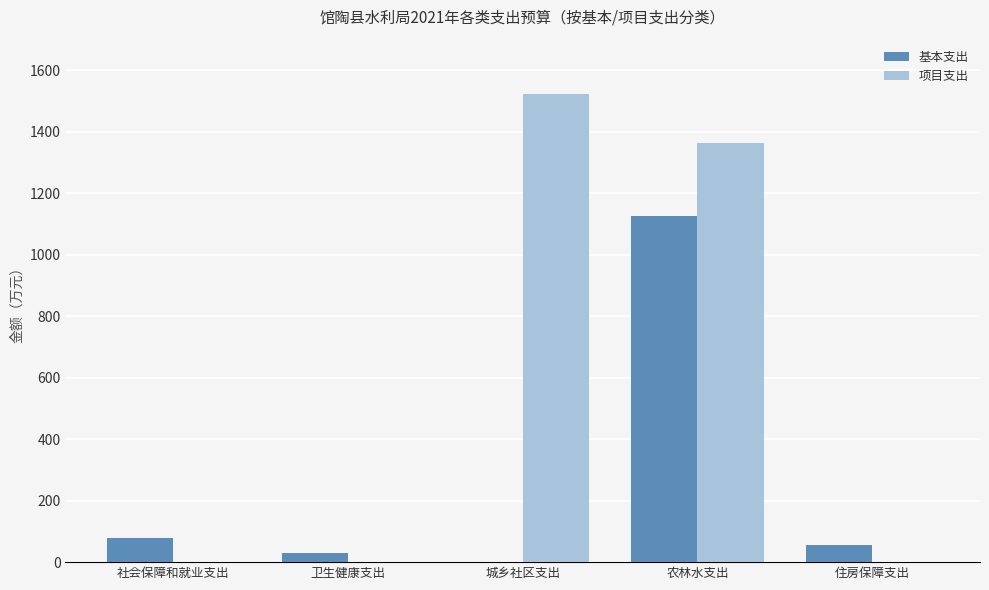

Is it true that 项目支出 equals 0 at 卫生健康支出?

True